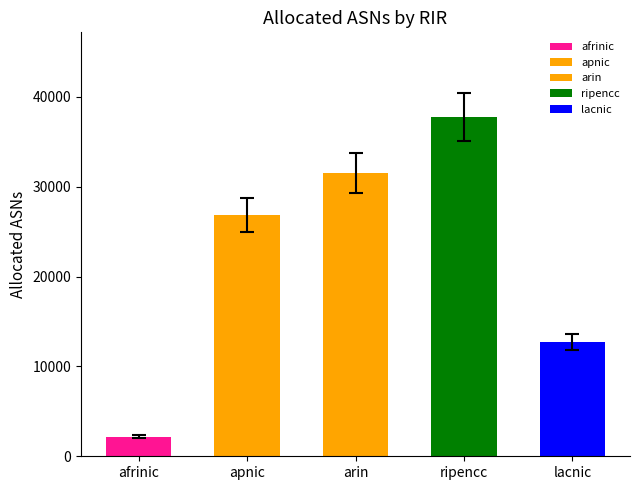

What is the label of the 2nd bar from the left?

apnic